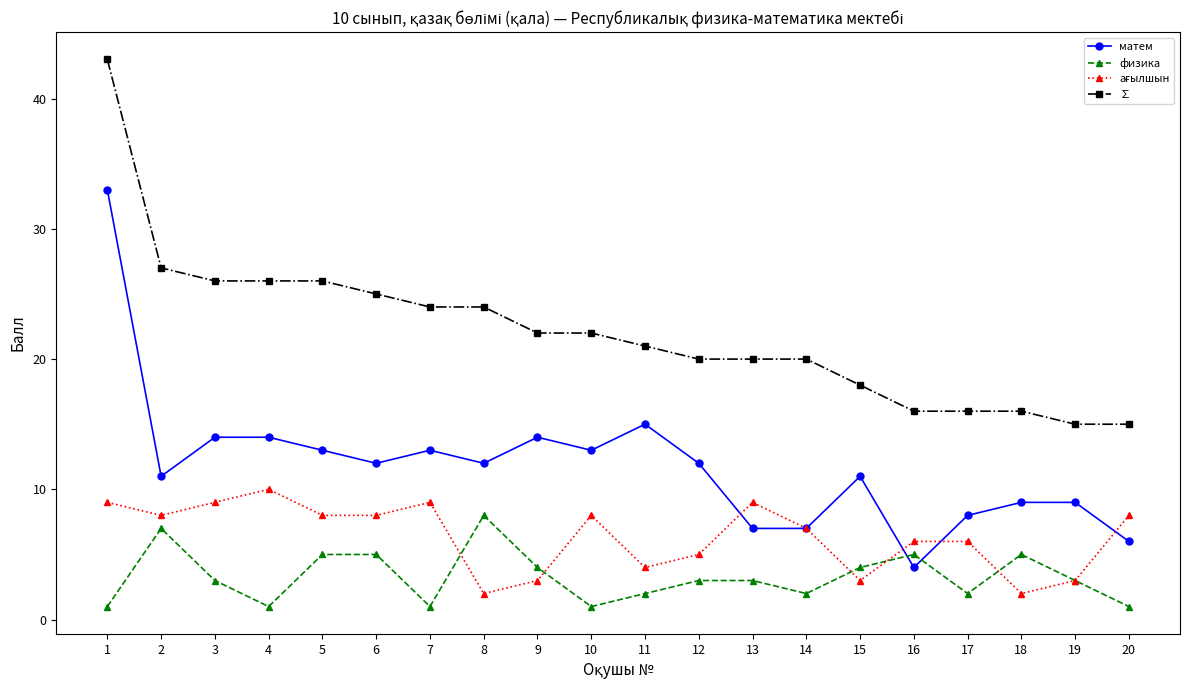

The физика series shows 2 at 16. True or false?

False